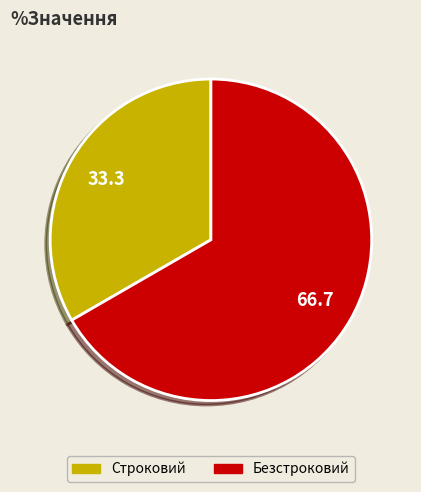

How many slices are in this pie chart?

2